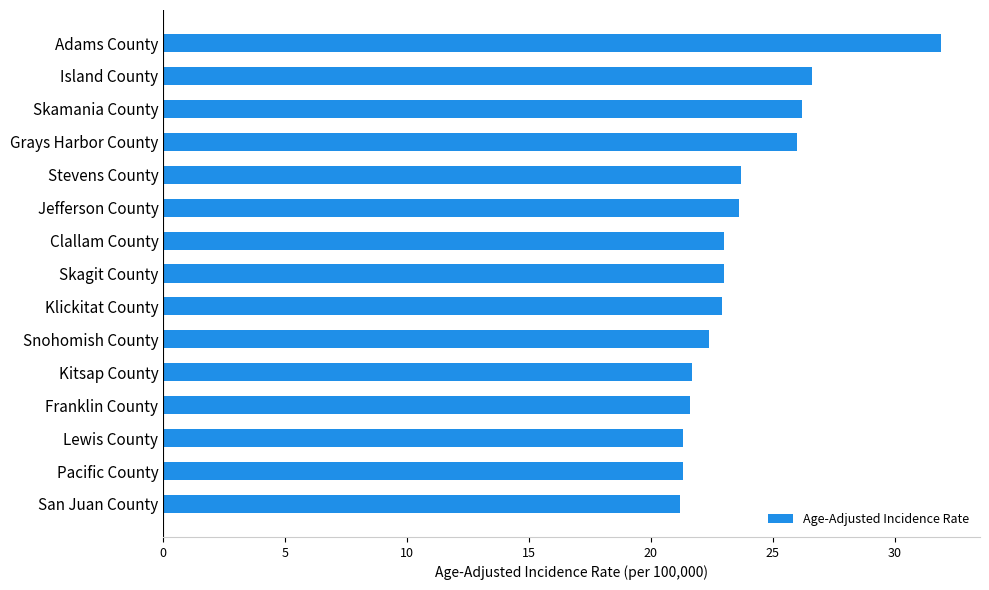

What is the average value?

23.8